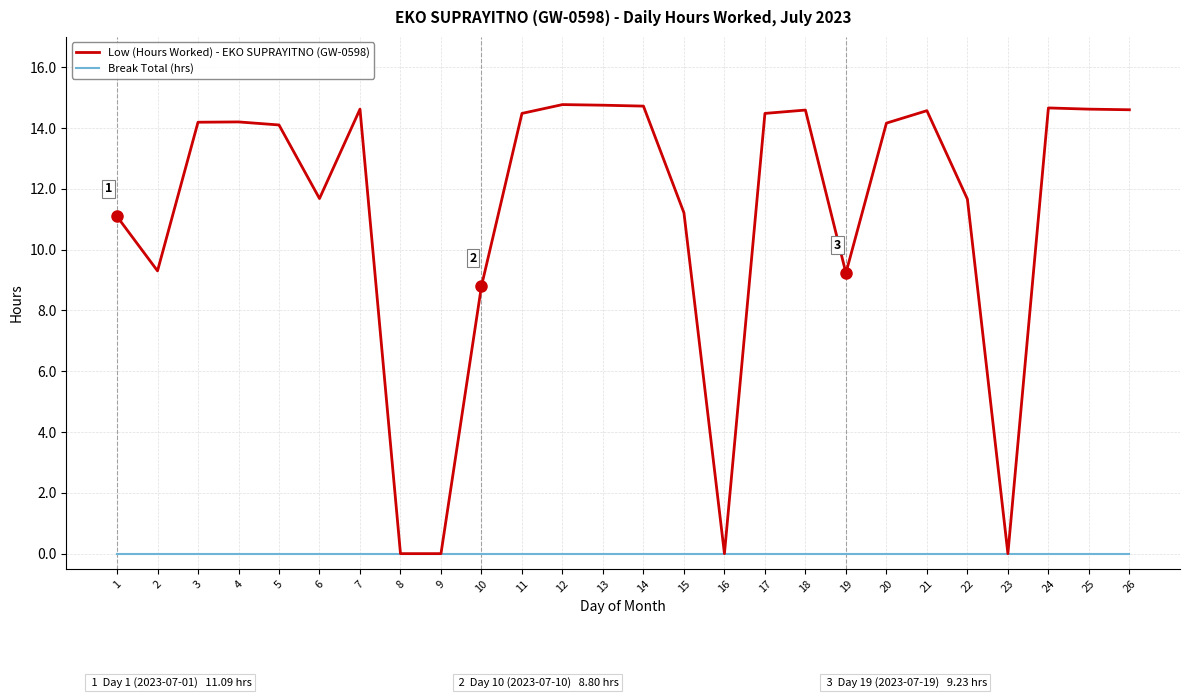

What are all the series names shown in the legend?

Low (Hours Worked) - EKO SUPRAYITNO (GW-0598), Break Total (hrs)